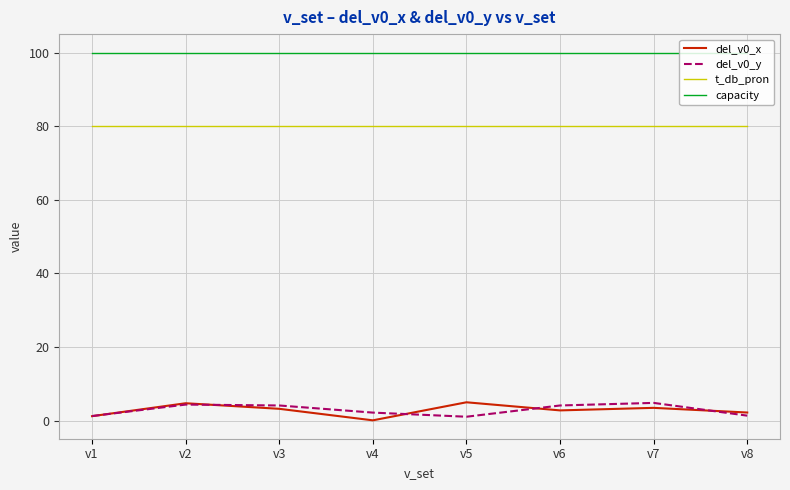

At how many categories does at least one series exceed 53?

8